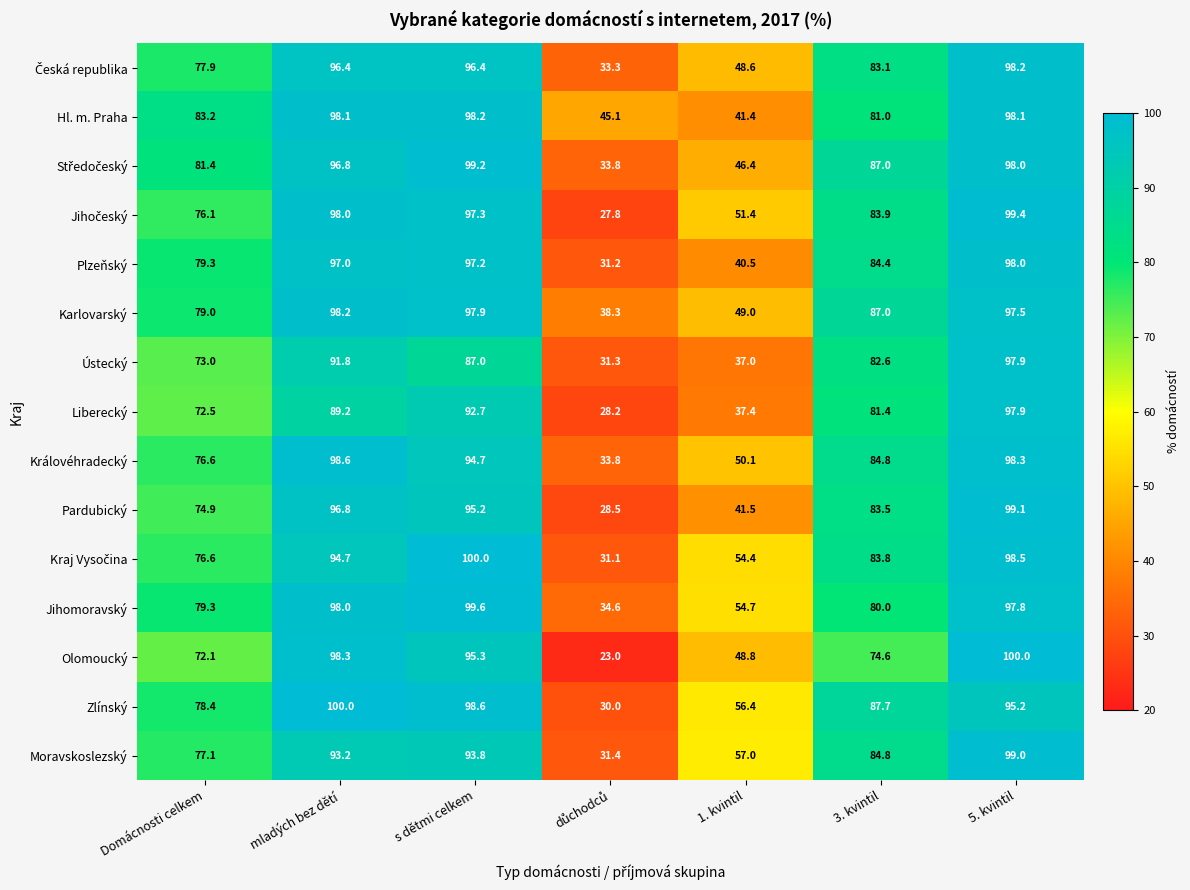

Which series has the largest total across all categories?

Karlovarský